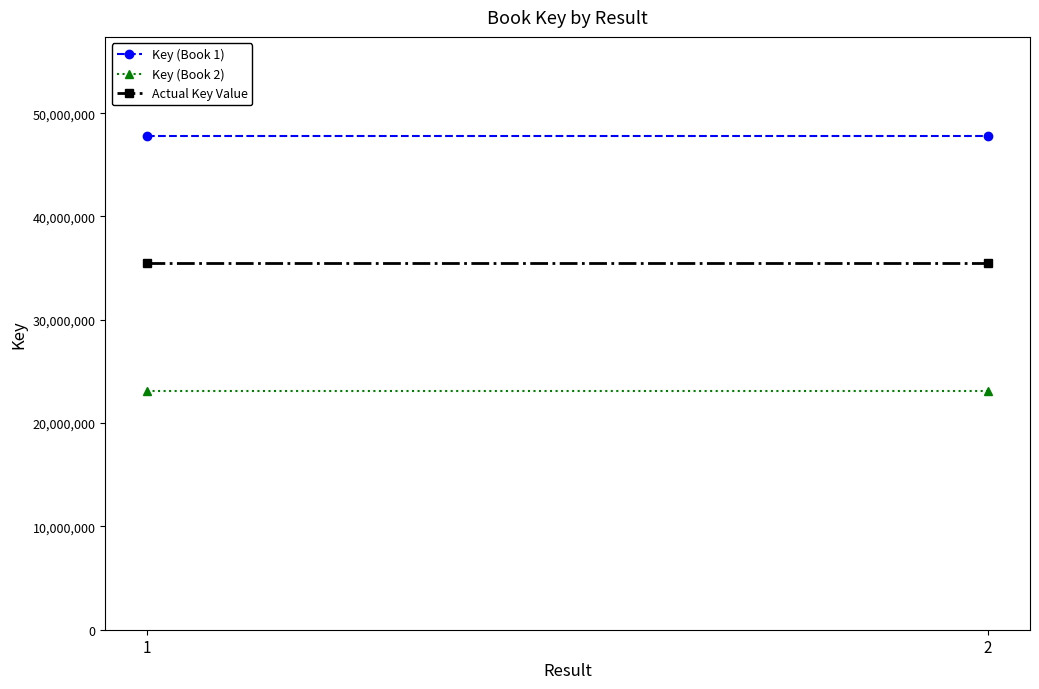

Reading left to right, extract all data points from this chart.

Key (Book 1): 47818218	47818218
Key (Book 2): 23141610	23141610
Actual Key Value: 35479914	35479914